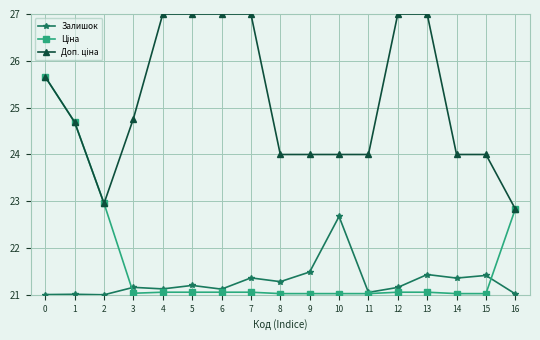

What is the minimum value shown in the chart?

21.0